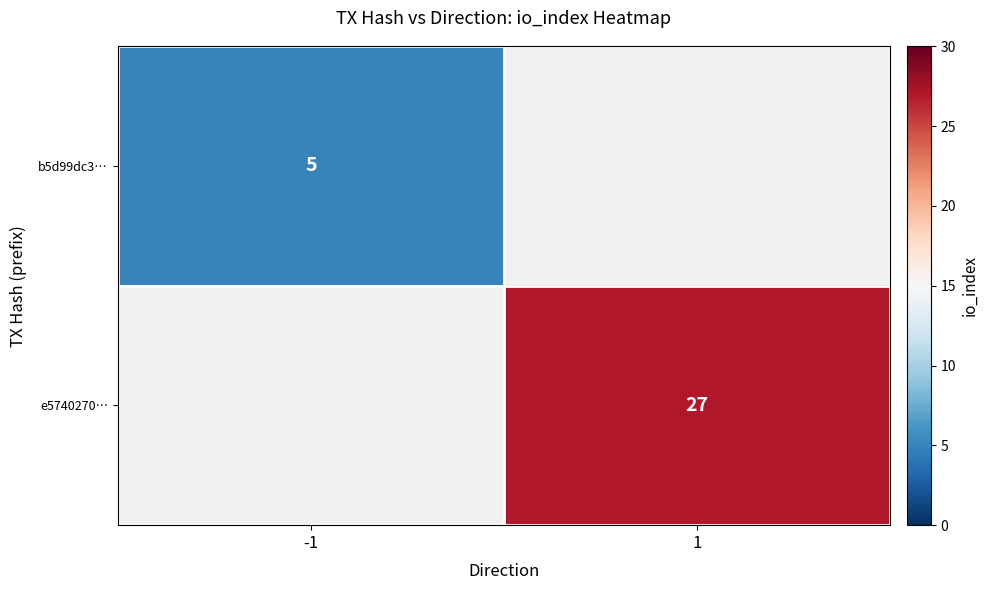

True or false: e5740270… has a value of 37 at 1.

False